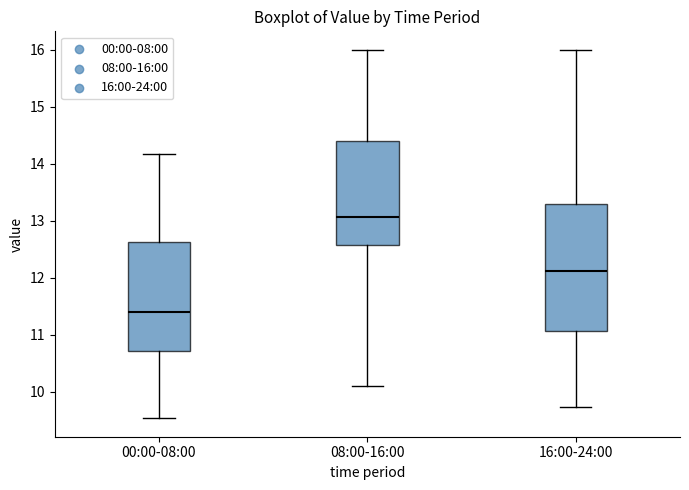

Reading left to right, transcribe this box plot: for each box, give where its median line is, the range the box spans, and where its two whiskers end, as read against the y-axis. The values are not printed on the chart, so give them approximately, as read against the axis.

00:00-08:00: median 11.4, box 10.7 to 12.6, whiskers 9.5 to 14.2
08:00-16:00: median 13.1, box 12.6 to 14.4, whiskers 10.1 to 16.0
16:00-24:00: median 12.1, box 11.1 to 13.3, whiskers 9.7 to 16.0